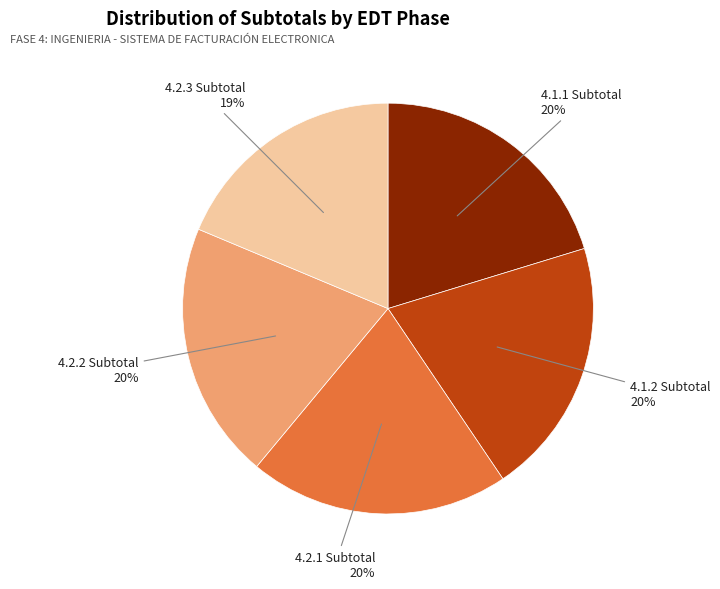

Which category has the smallest portion of the pie?

4.2.3 Subtotal